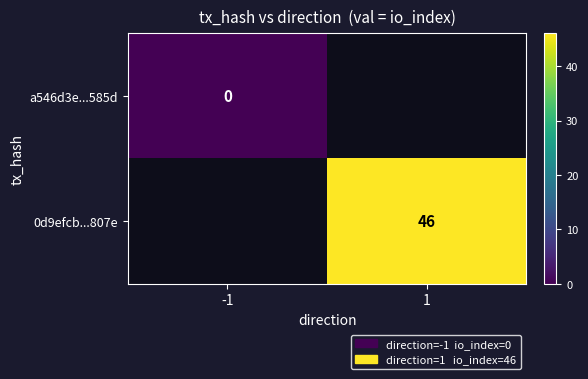

True or false: 0d9efcb...807e has a value of 30.2 at 1.

False